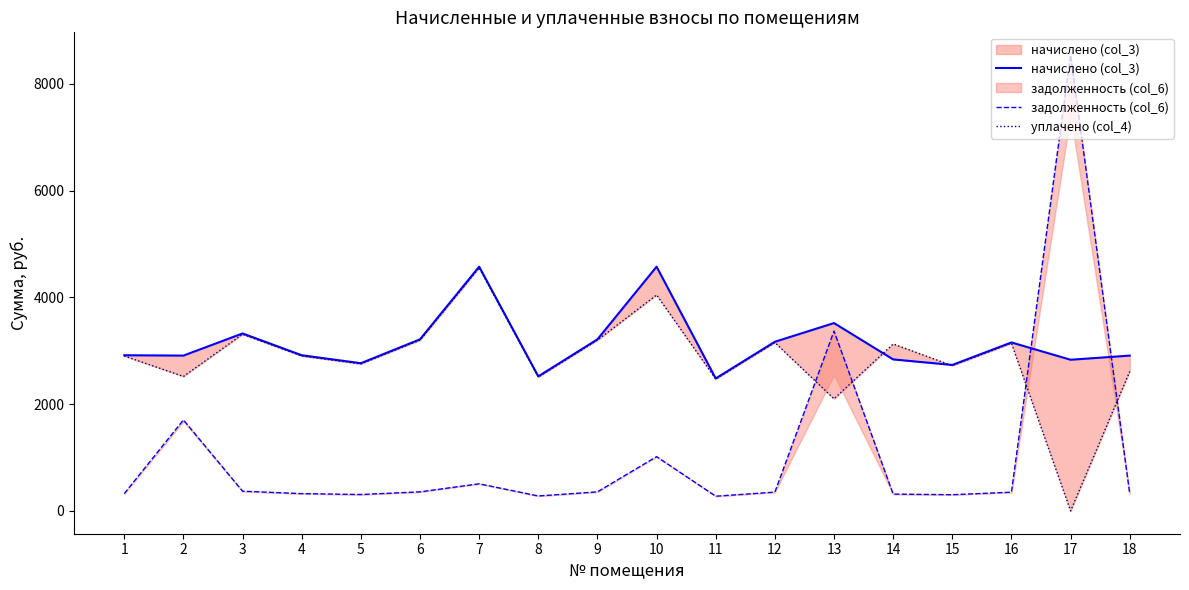

At how many categories does at least one series exceed 5401?

1